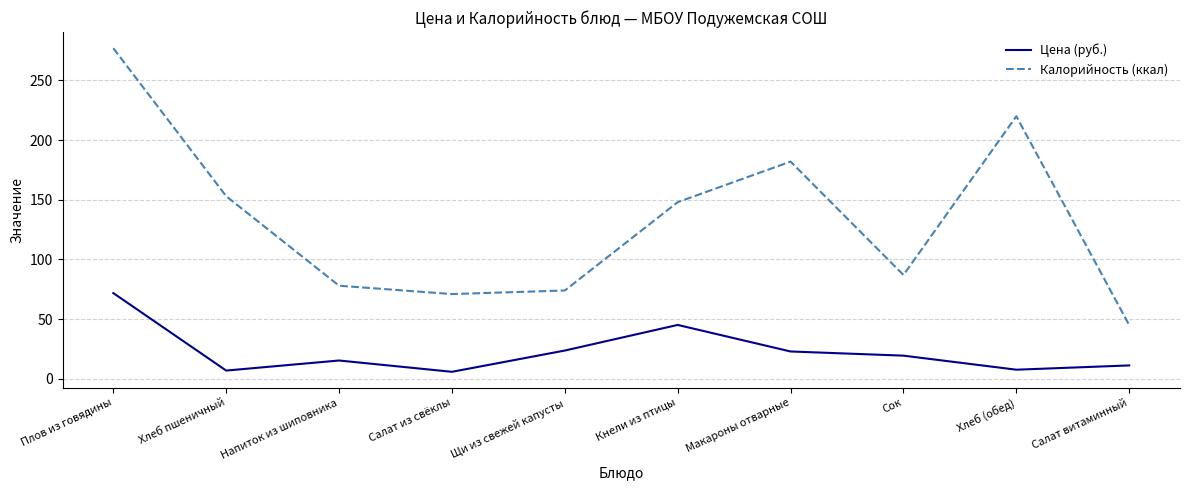

At which label does Калорийность (ккал) reach its minimum?

Салат витаминный